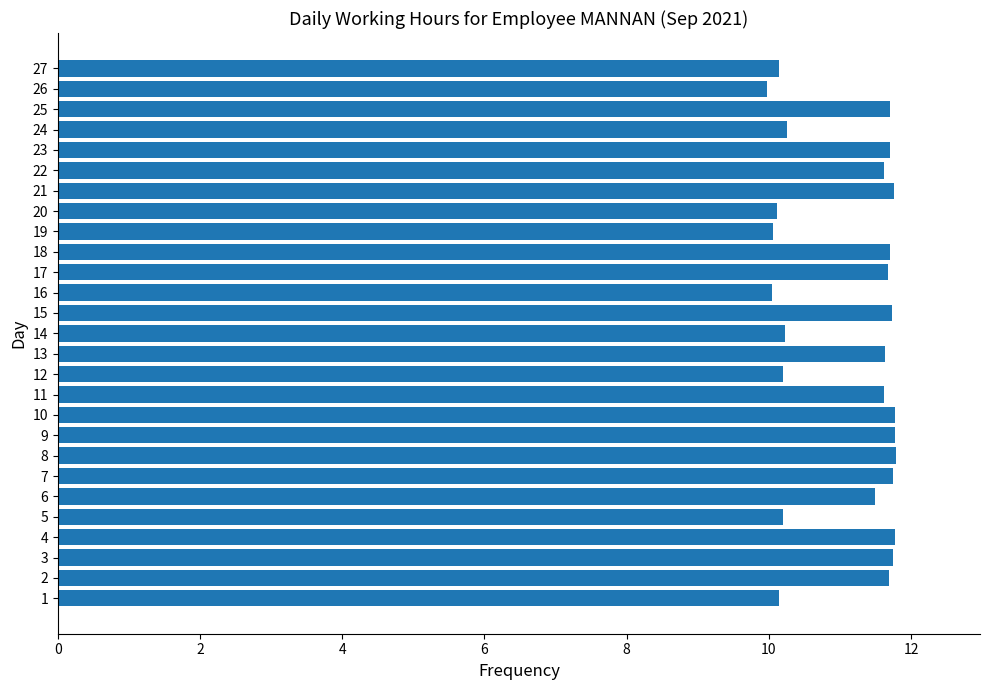

What is the ratio of the value at 6 to the value at 19?

1.1